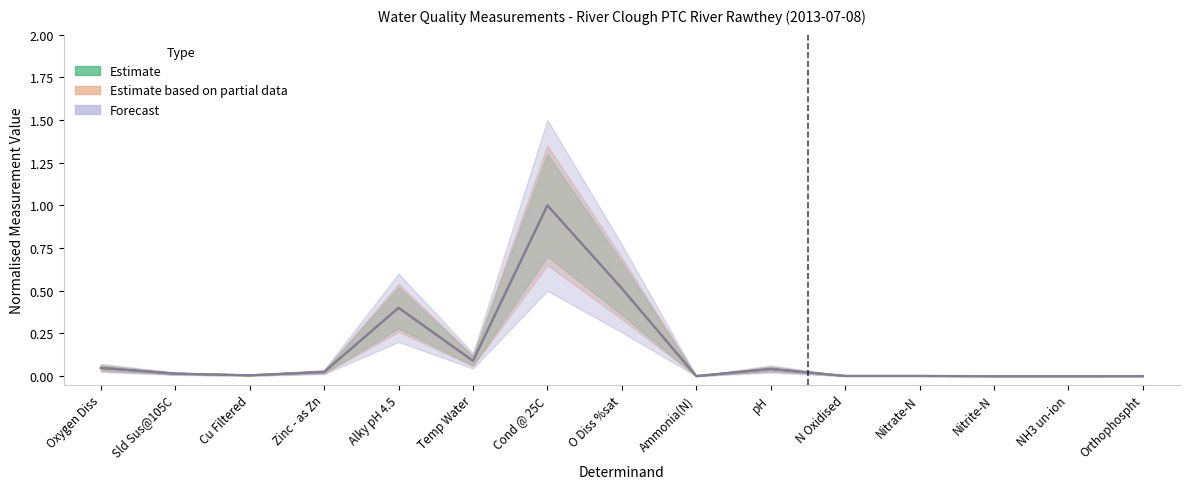

How many interior local peaks does the Forecast series have?

3